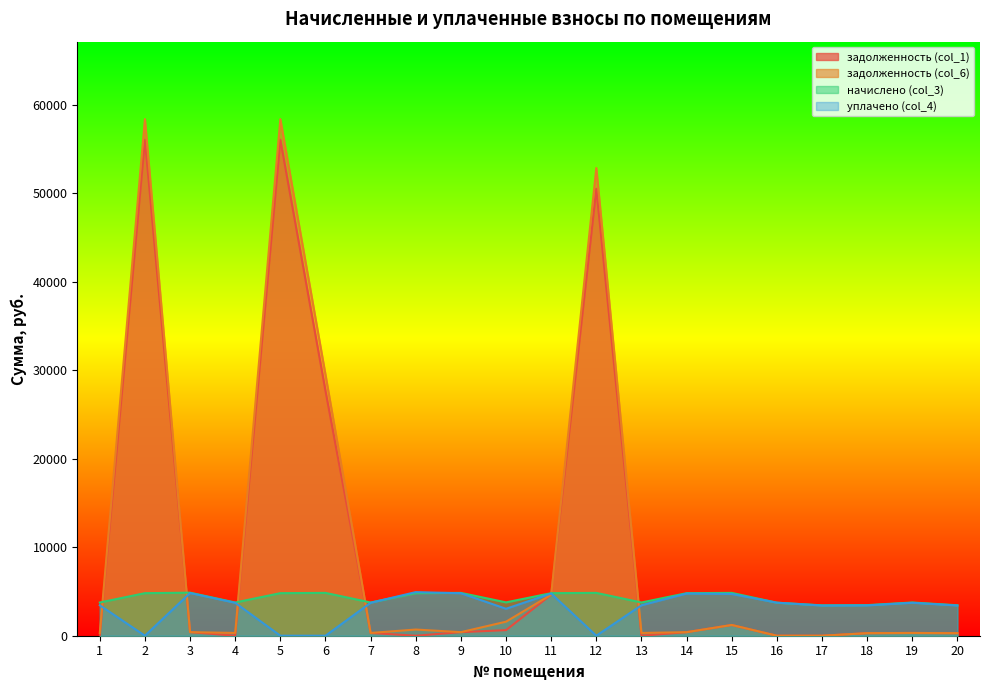

Which series has the largest range (max minus min)?

задолженность (col_6)